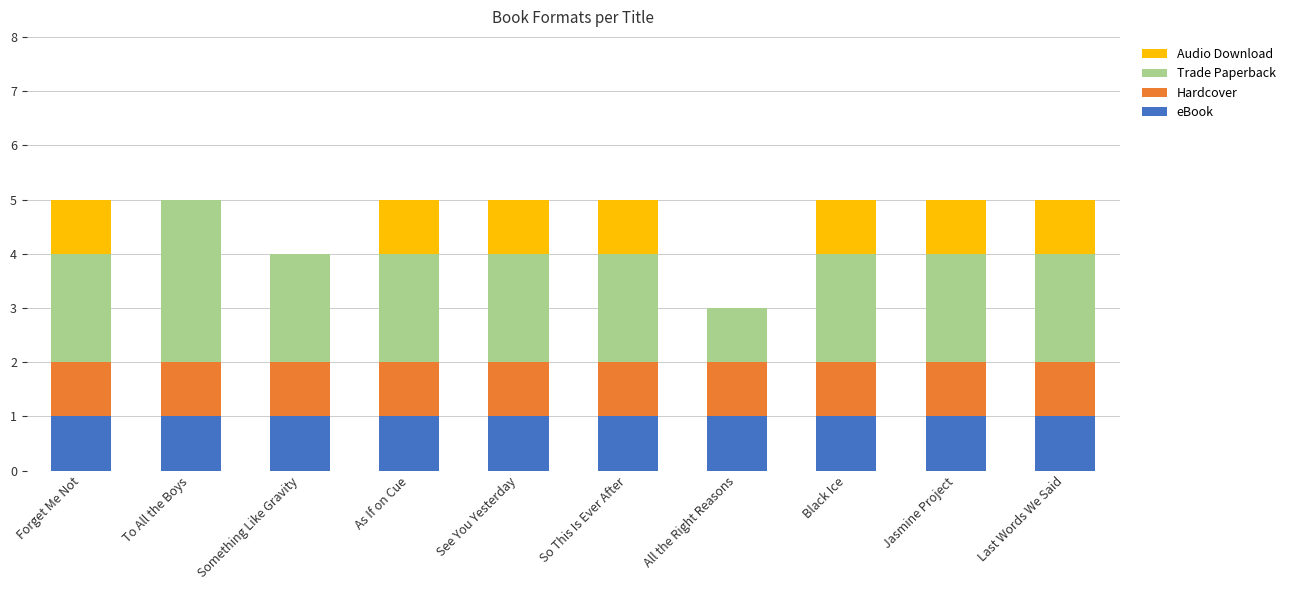

How many series are shown in this chart?

4